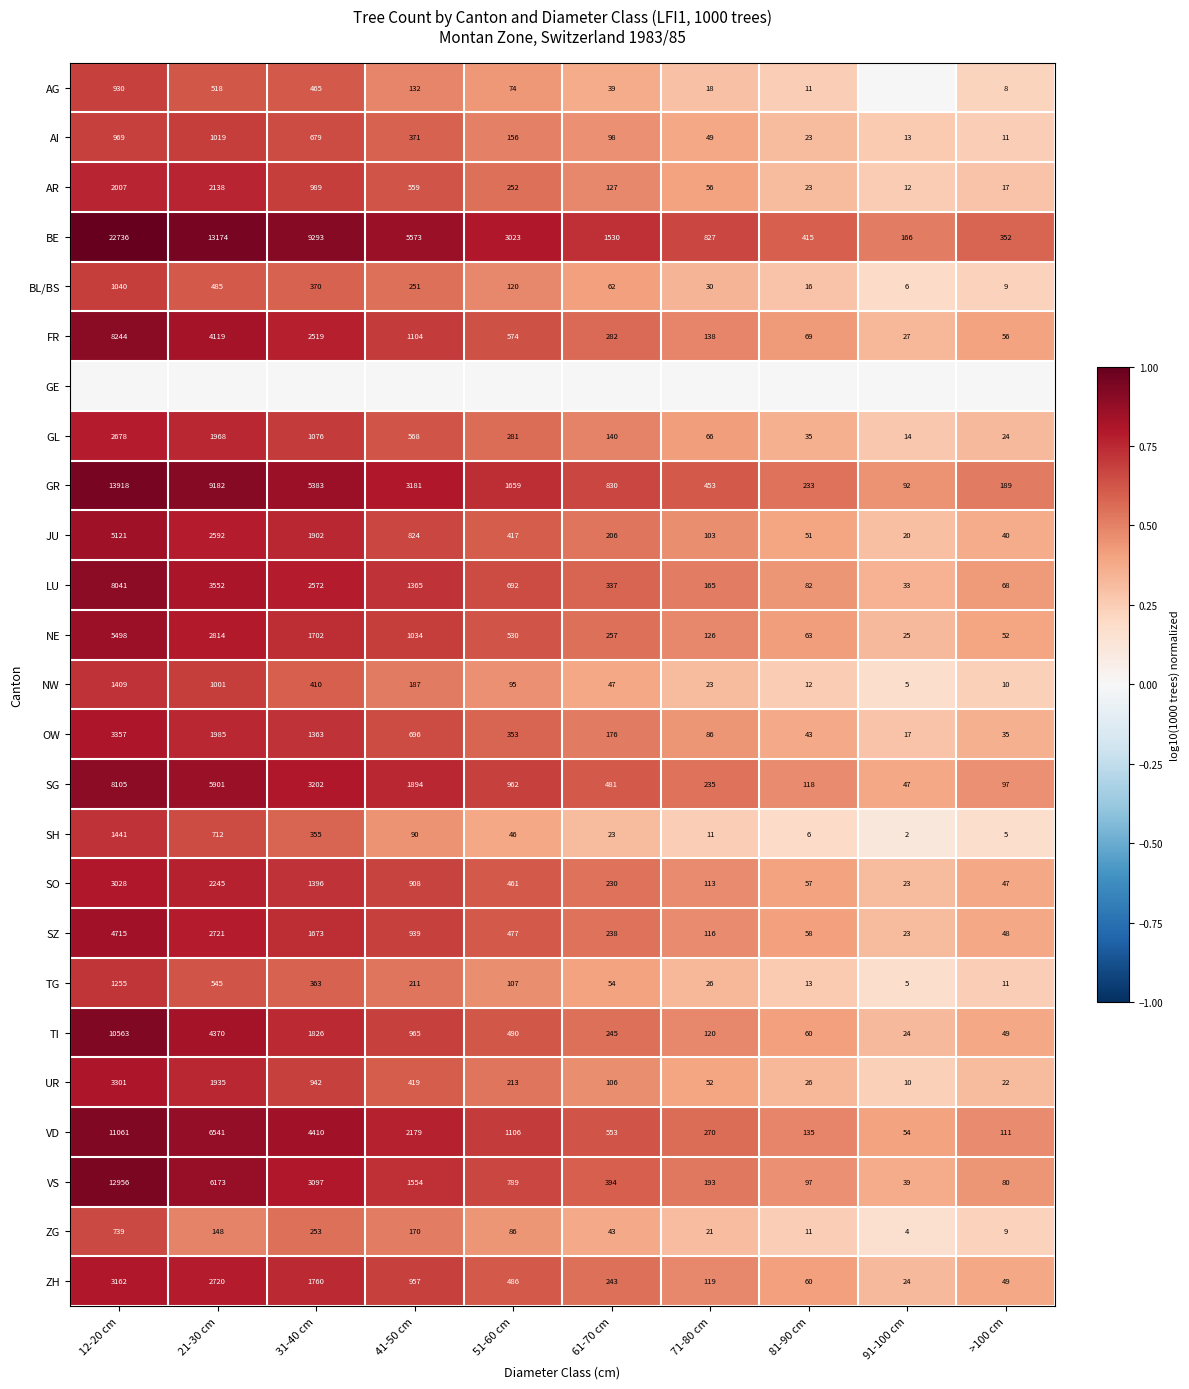

Which label corresponds to the smallest value in the chart?

91-100 cm